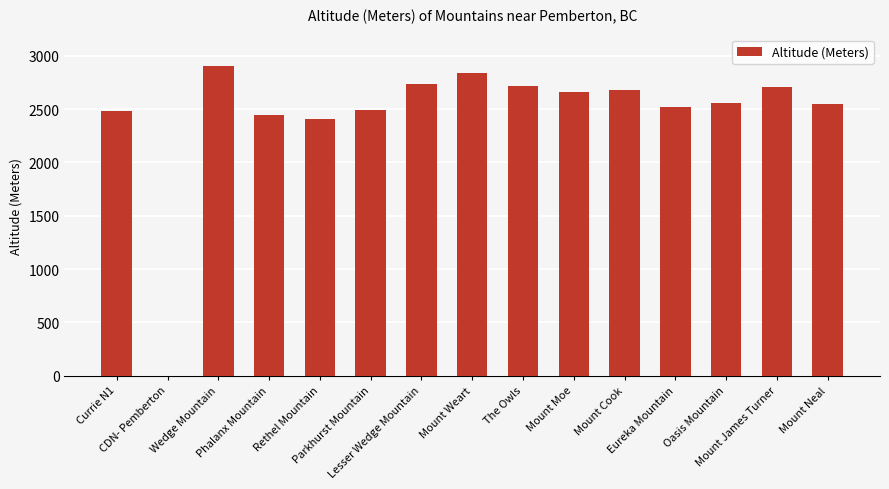

What is the sum of all values?

36691